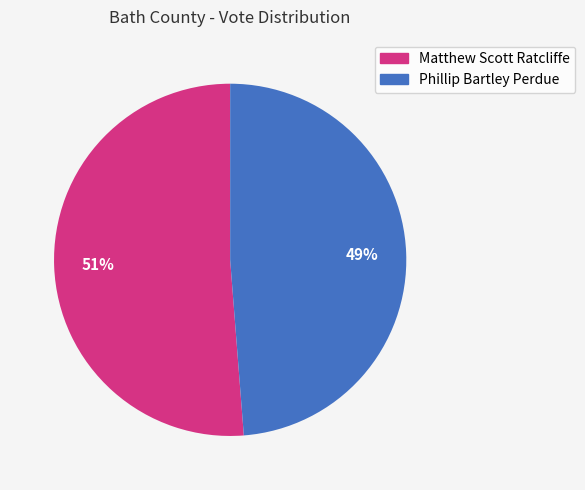

Is the sum of Matthew Scott Ratcliffe and Phillip Bartley Perdue greater than half?

Yes